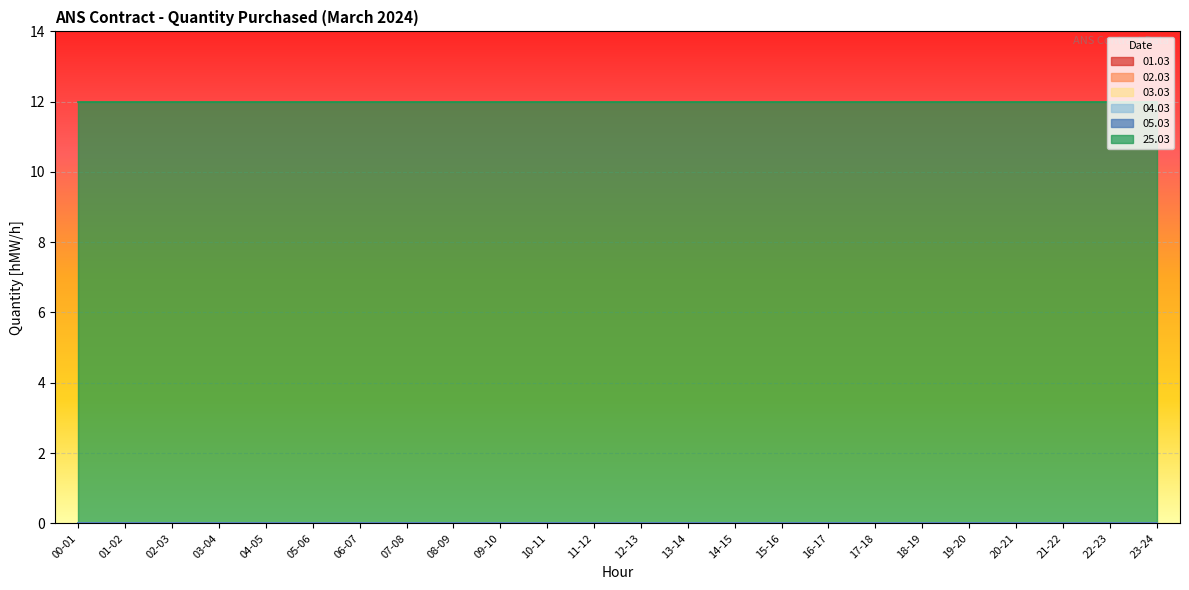

Reading left to right, extract all data points from this chart.

01.03: 0	0	0	0	0	0	0	0	0	0	0	0	0	0	0	0	0	0	0	0	0	0	0	0
02.03: 0	0	0	0	0	0	0	0	0	0	0	0	0	0	0	0	0	0	0	0	0	0	0	0
03.03: 0	0	0	0	0	0	0	0	0	0	0	0	0	0	0	0	0	0	0	0	0	0	0	0
04.03: 0	0	0	0	0	0	0	0	0	0	0	0	0	0	0	0	0	0	0	0	0	0	0	0
05.03: 0	0	0	0	0	0	0	0	0	0	0	0	0	0	0	0	0	0	0	0	0	0	0	0
25.03: 12	12	12	12	12	12	12	12	12	12	12	12	12	12	12	12	12	12	12	12	12	12	12	12